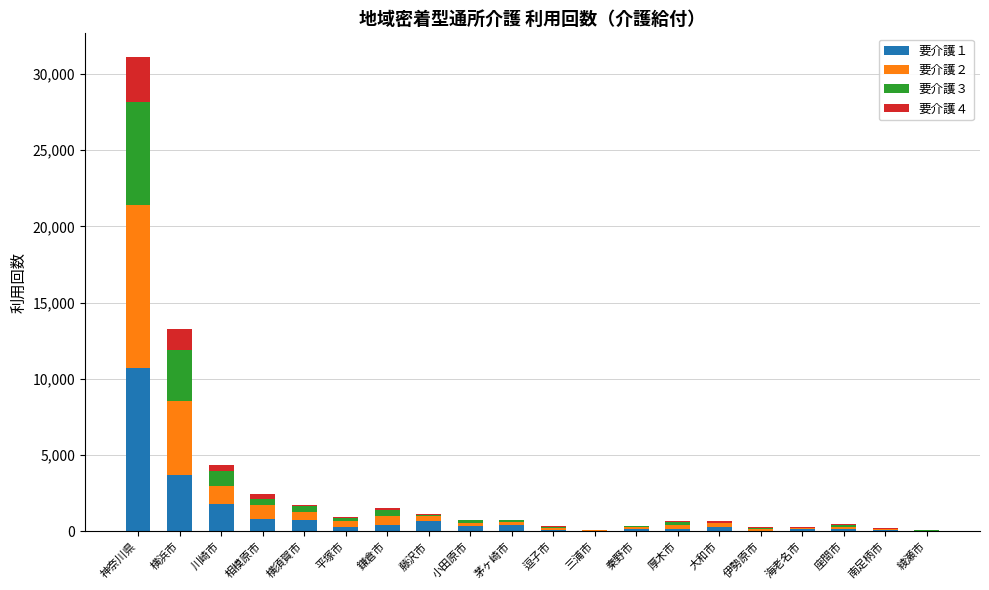

At which label does 要介護１ reach its peak?

神奈川県